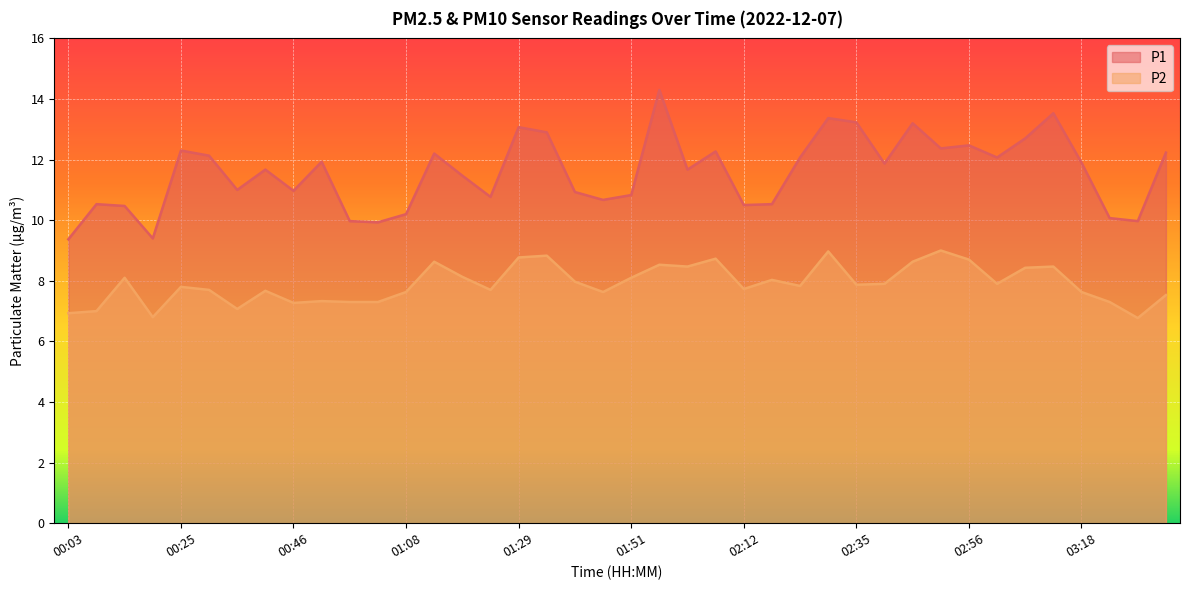

What is the sum of all P2 values?

316.1